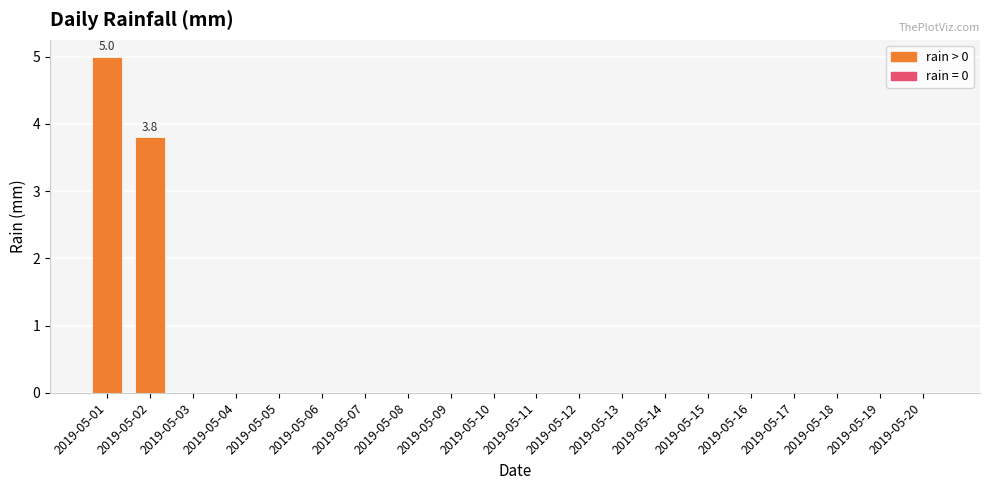

Are the bars horizontal?

No